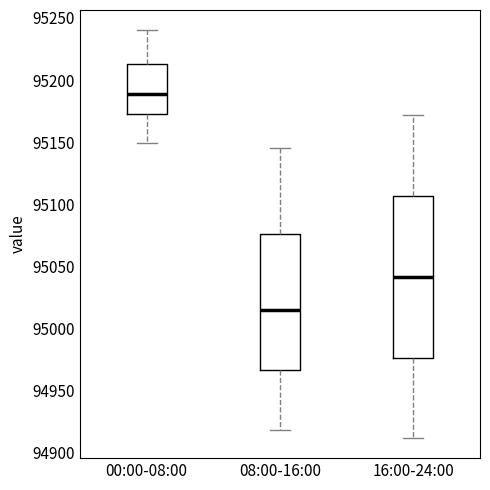

Reading left to right, transcribe this box plot: for each box, give where its median line is, the range the box spans, and where its two whiskers end, as read against the y-axis. The values are not printed on the chart, so give them approximately, as read against the axis.

00:00-08:00: median 95190, box 95175 to 95215, whiskers 95150 to 95240
08:00-16:00: median 95015, box 94965 to 95075, whiskers 94920 to 95145
16:00-24:00: median 95040, box 94975 to 95105, whiskers 94910 to 95170